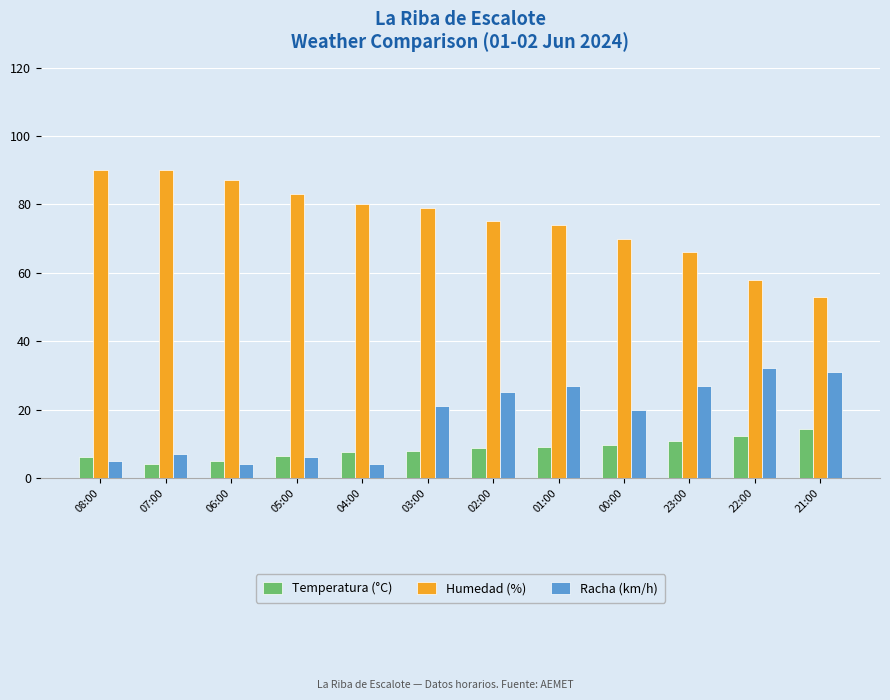

At how many categories does at least one series exceed 86?

3